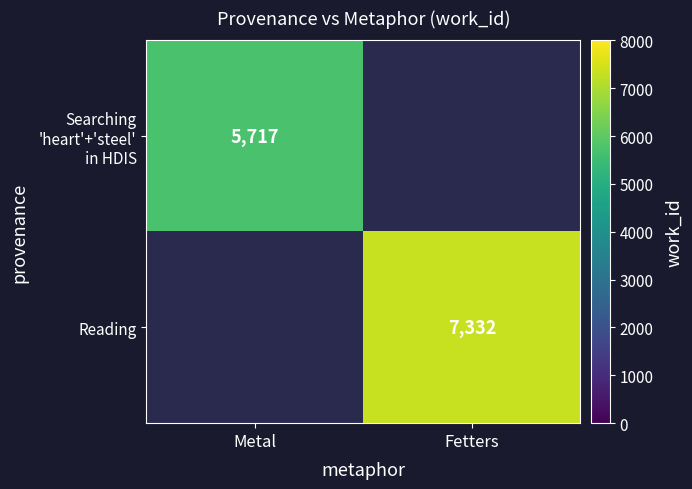

The Reading series shows 7332 at Fetters. True or false?

True